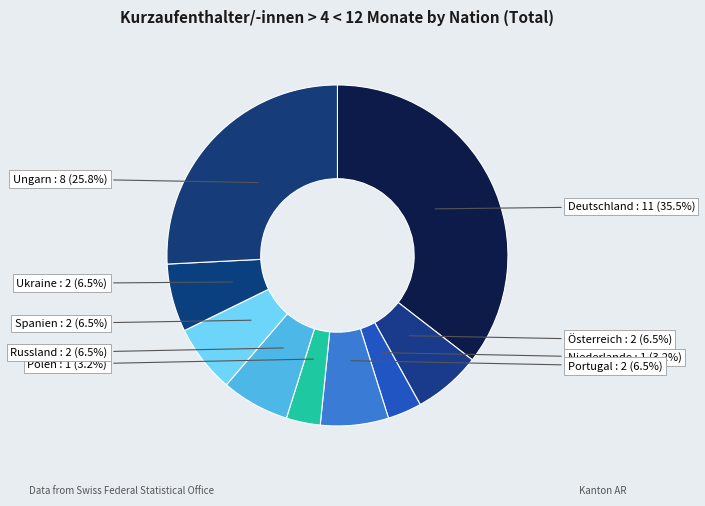

What is the largest slice in the pie chart?

Deutschland